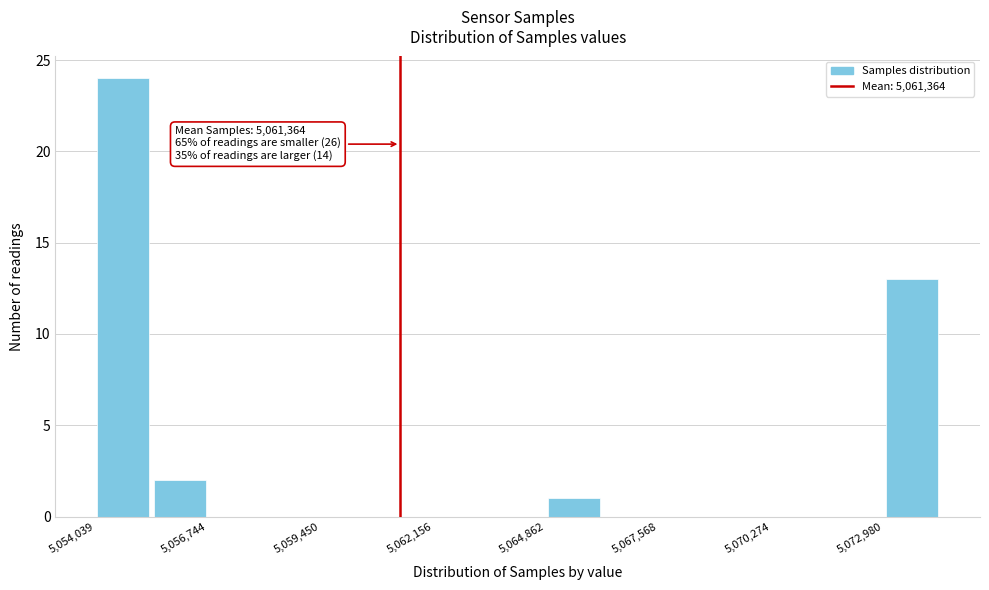

Around what value on the x-axis is the tallest bar? Give the approximate position of its centre, as read against the axis.

5054500